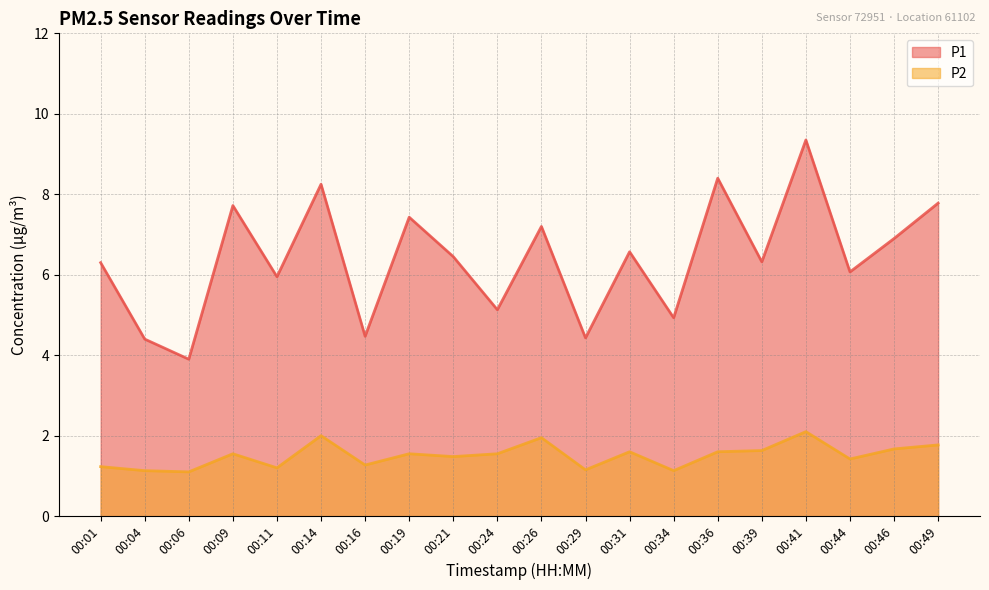

What is the value of the P2 point at the 3rd from the left?

1.1